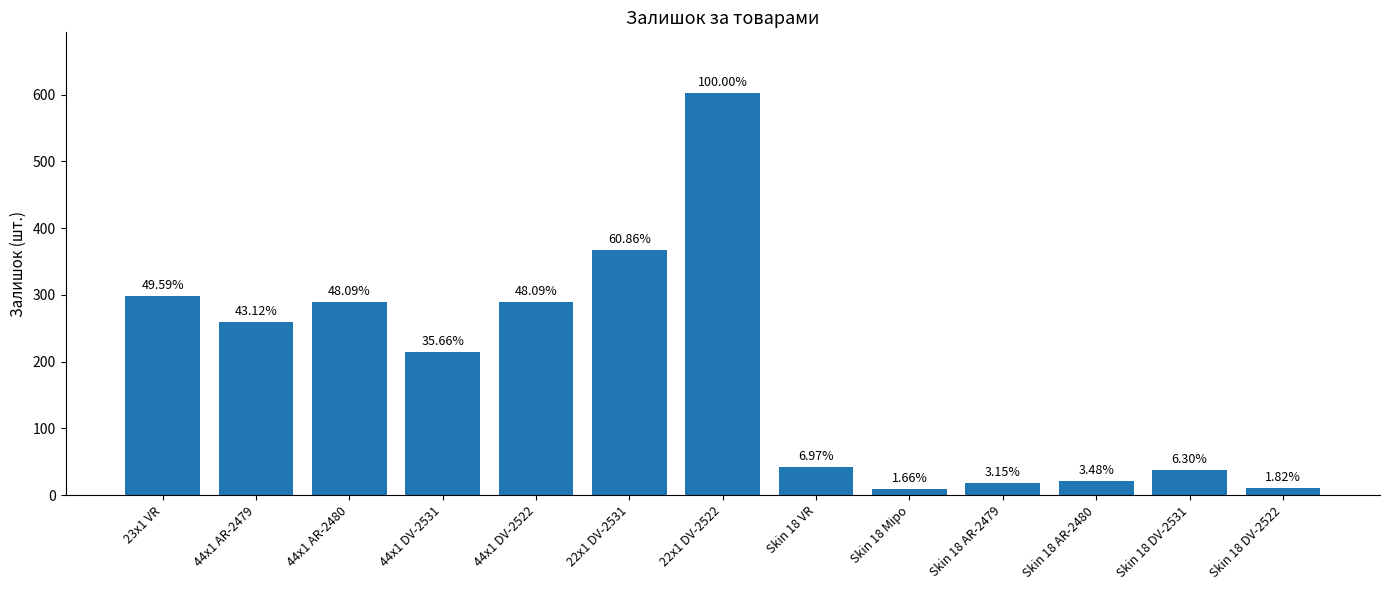

What is the value of the 11th bar from the left?

21